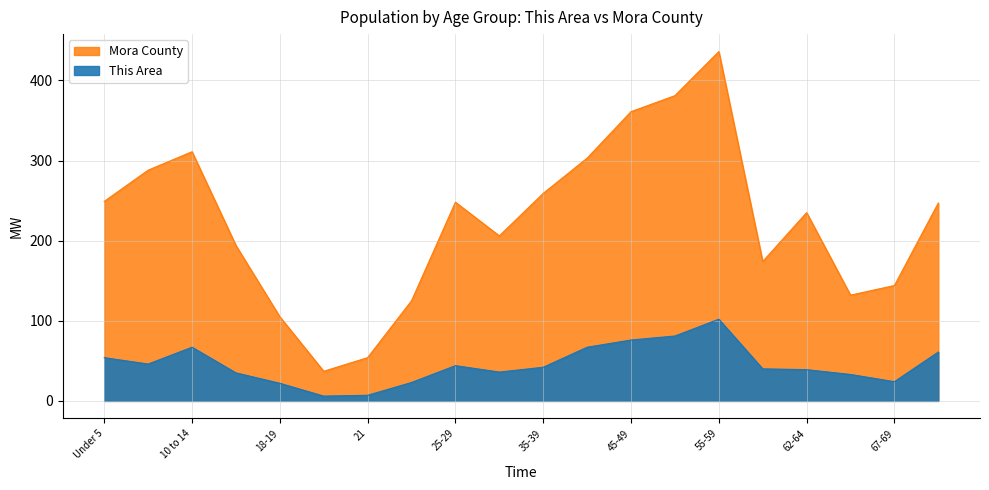

In This Area, how many points are lower than both neighbors (excluding endpoints)?

4